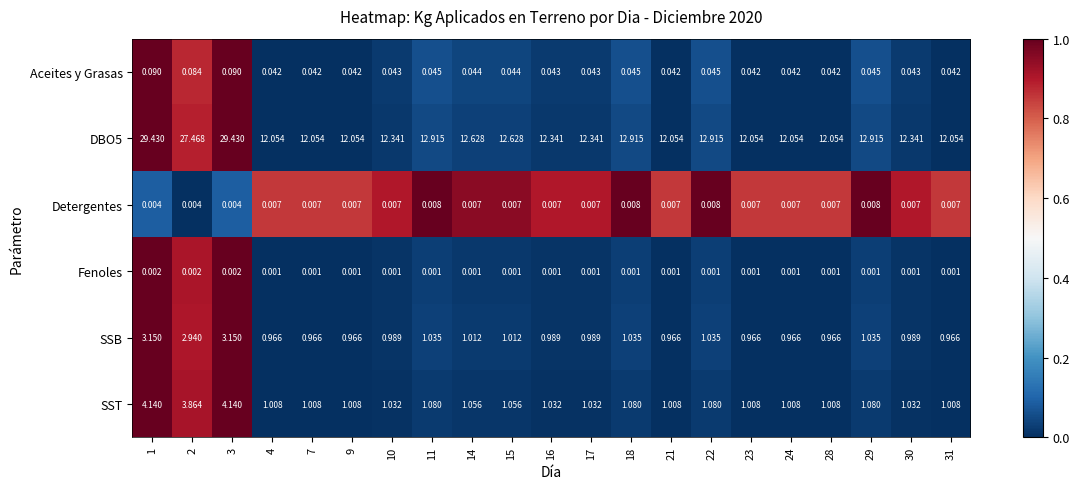

Which series has the largest total across all categories?

DBO5